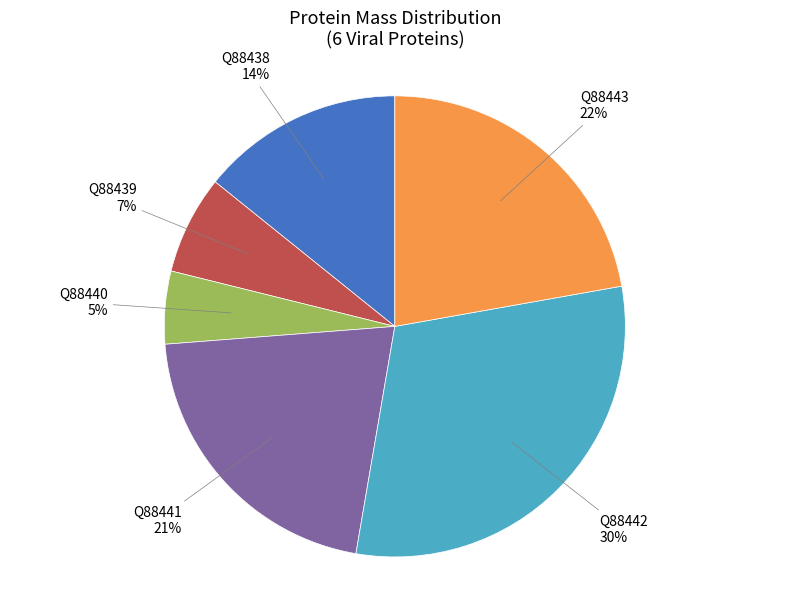

Does any single category account for the majority?

No